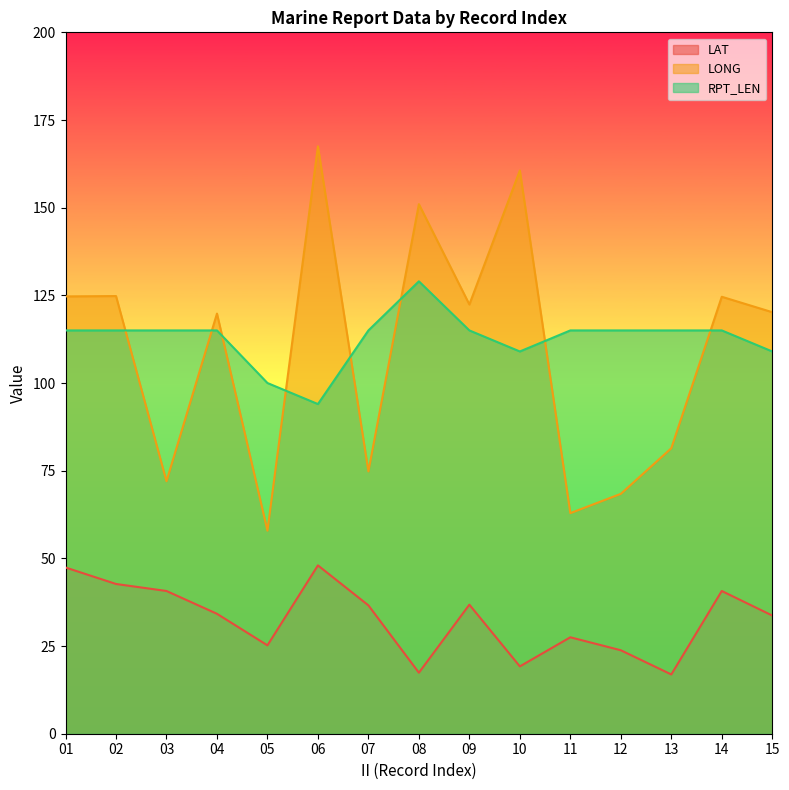

At how many categories does at least one series exceed 97?

15